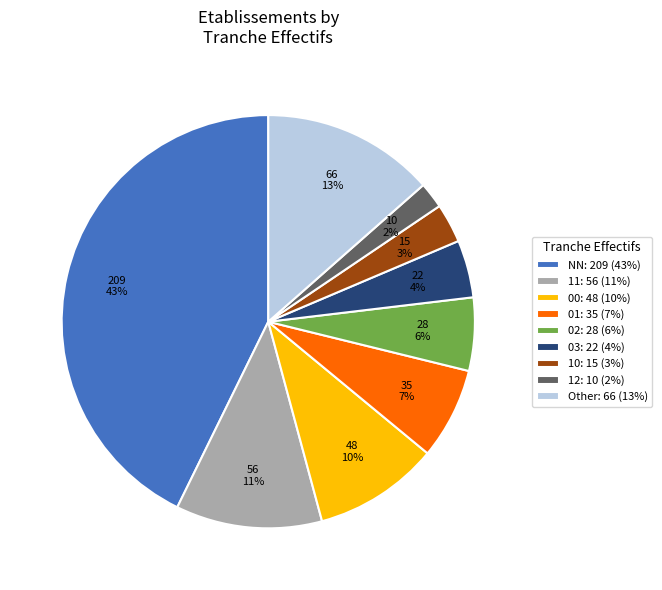

Is there a majority slice in this chart?

No